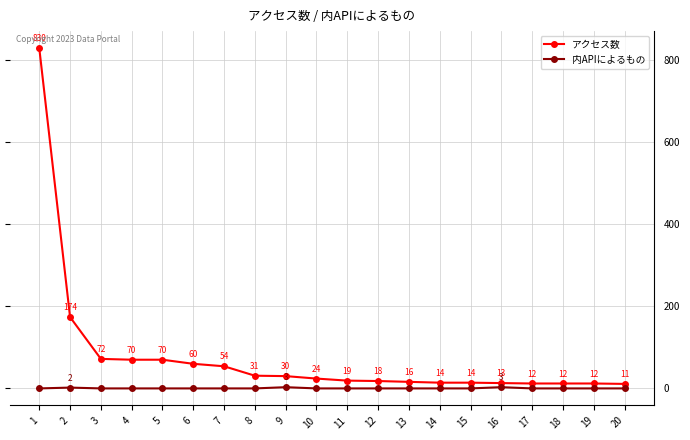

Is it true that アクセス数 equals 29 at 5?

False